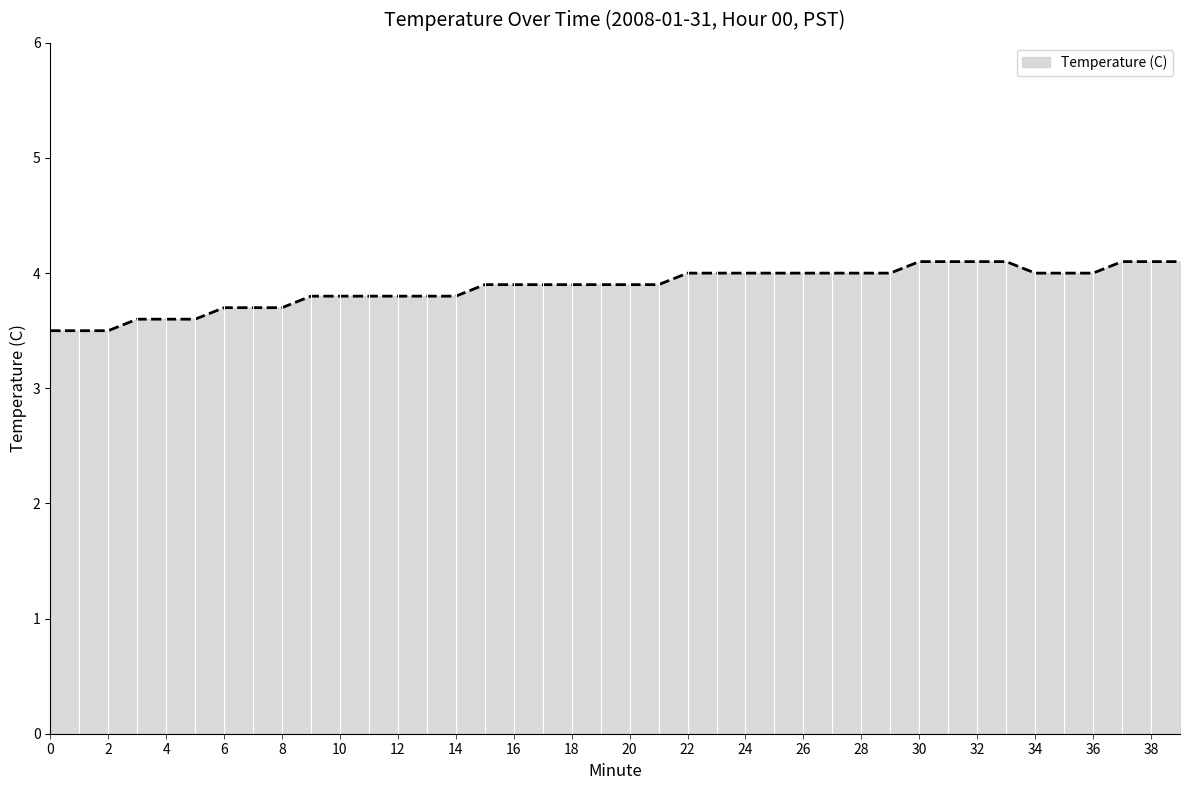

What is the minimum value shown in the chart?

3.5